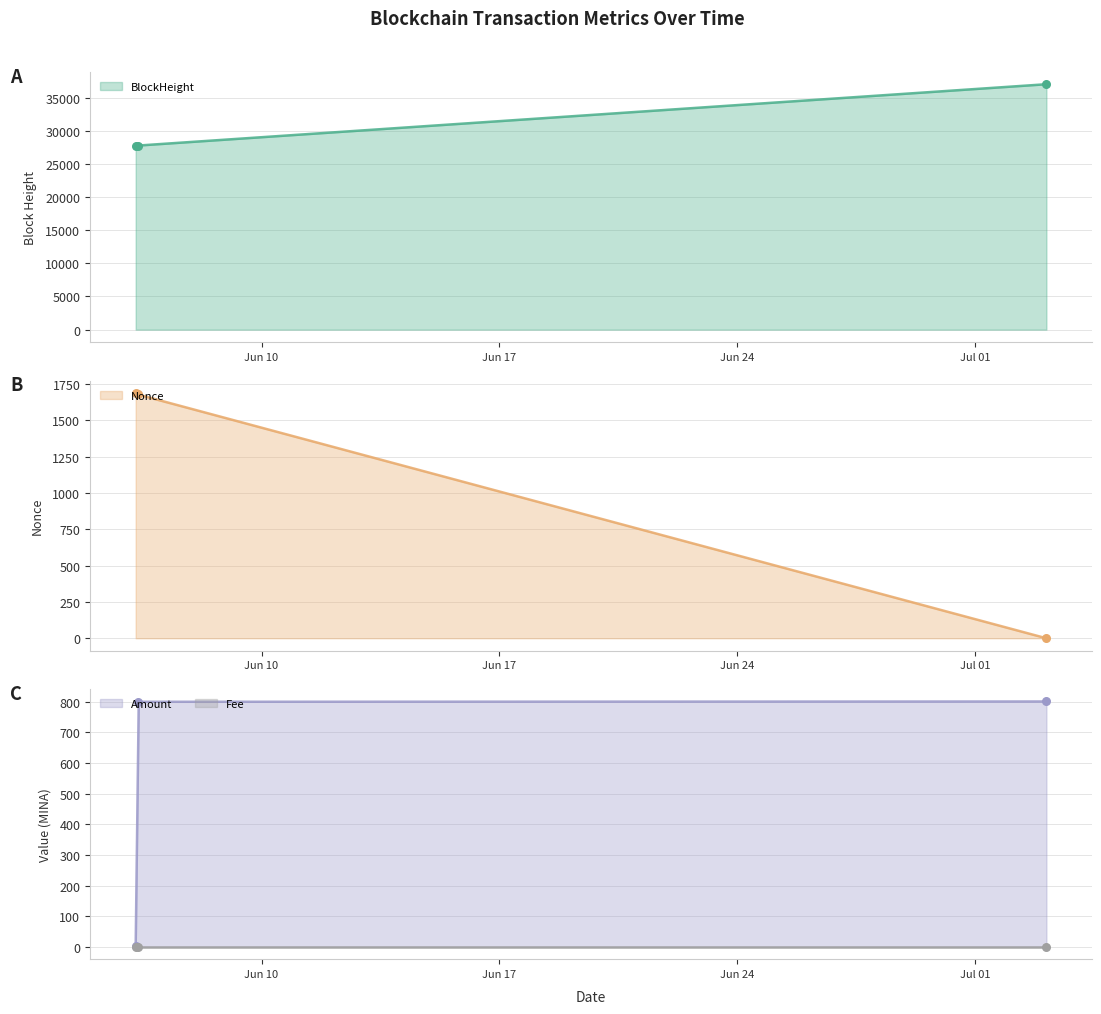

Is the value of Nonce at 2021-06-06 07:06:00 greater than the value of Amount at 2021-06-06 07:06:00?

Yes